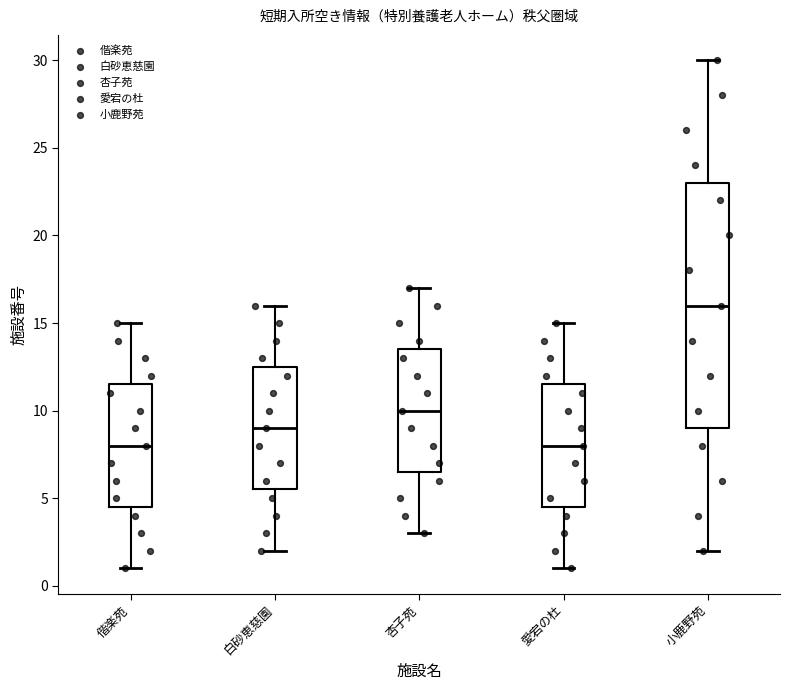

Reading left to right, read every box against the y-axis: the position of its median line, the range the box covers, and the ends of its whiskers. The values are not printed on the chart, so give them approximately, as read against the axis.

偕楽苑: median 8.0, box 4.5 to 11.5, whiskers 1.0 to 15.0
白砂恵慈園: median 9.0, box 5.5 to 12.5, whiskers 2.0 to 16.0
杏子苑: median 10.0, box 6.5 to 13.5, whiskers 3.0 to 17.0
愛宕の杜: median 8.0, box 4.5 to 11.5, whiskers 1.0 to 15.0
小鹿野苑: median 16.0, box 9.0 to 23.0, whiskers 2.0 to 30.0